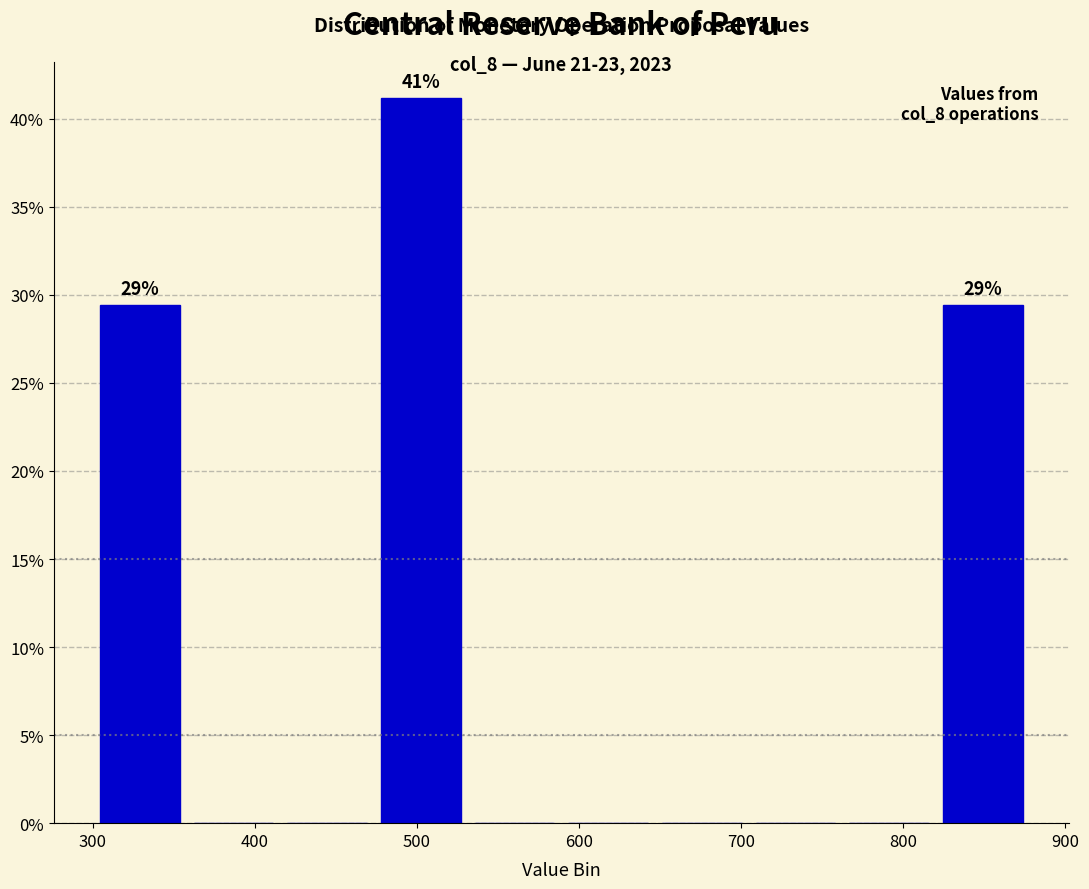

Which range on the x-axis has the tallest bar?

470 to 530